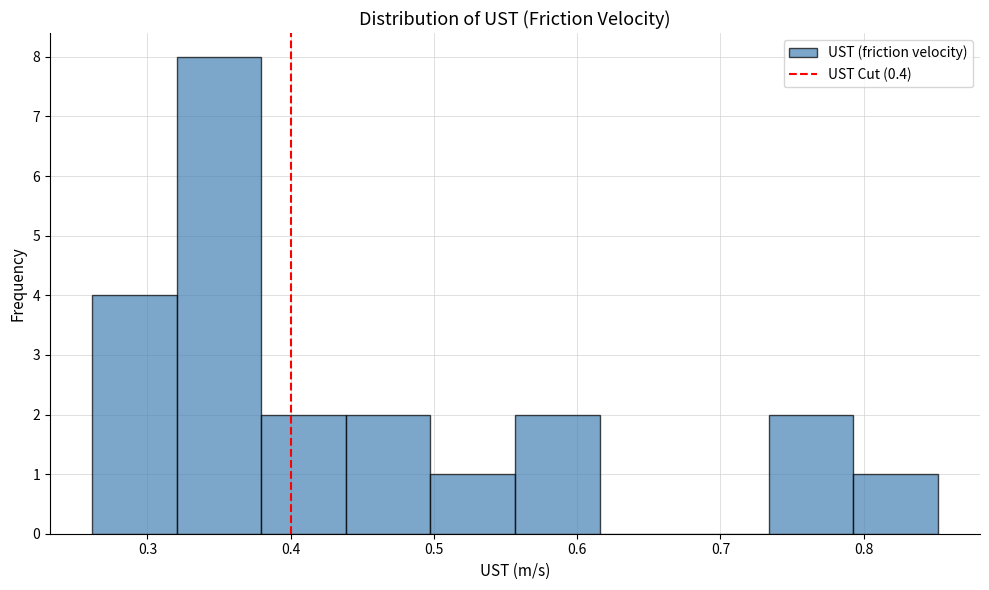

Over which range of the x-axis is the bar tallest?

0.32 to 0.38